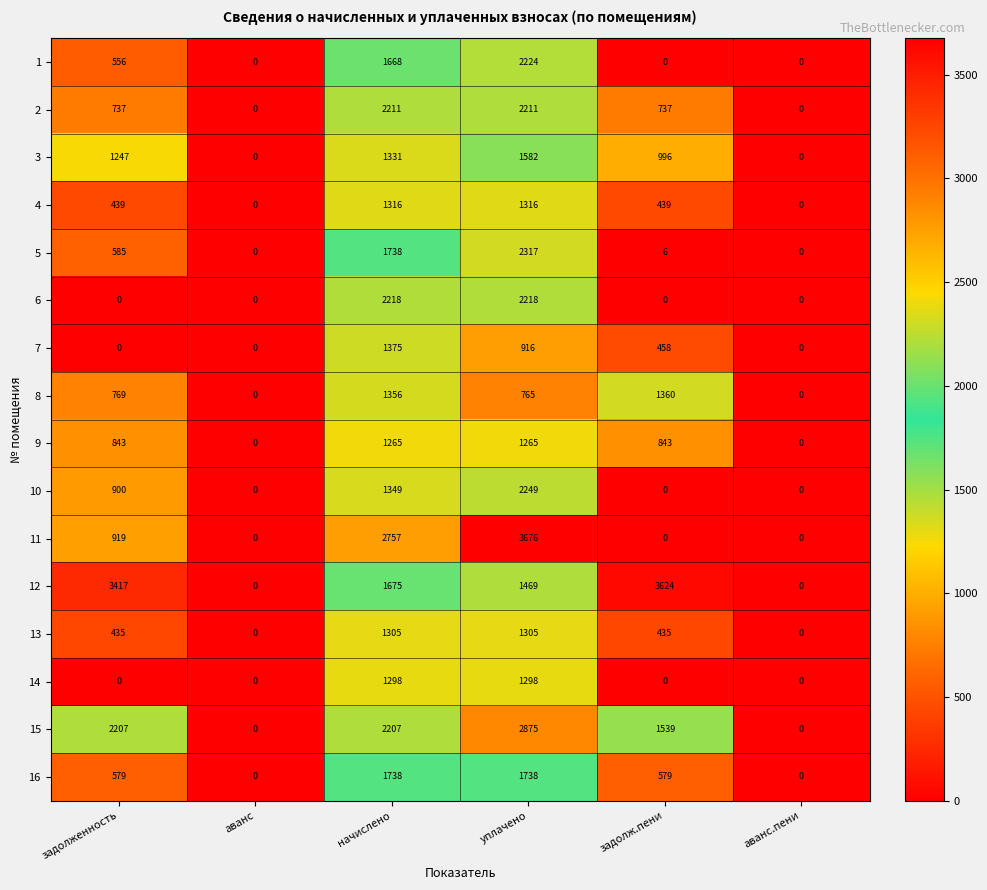

How many data points in 5 are less than 585?

3